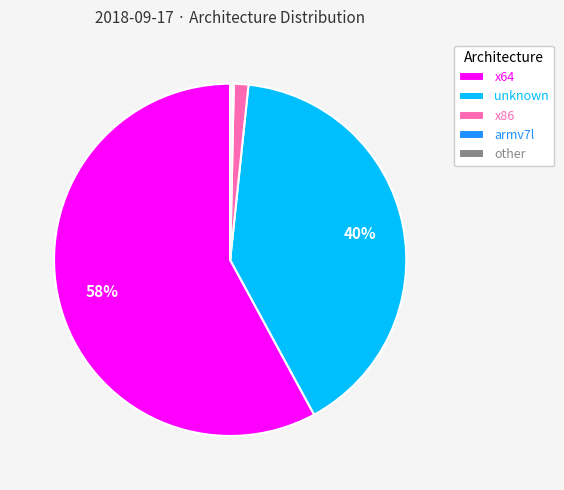

Which slice is the largest?

x64